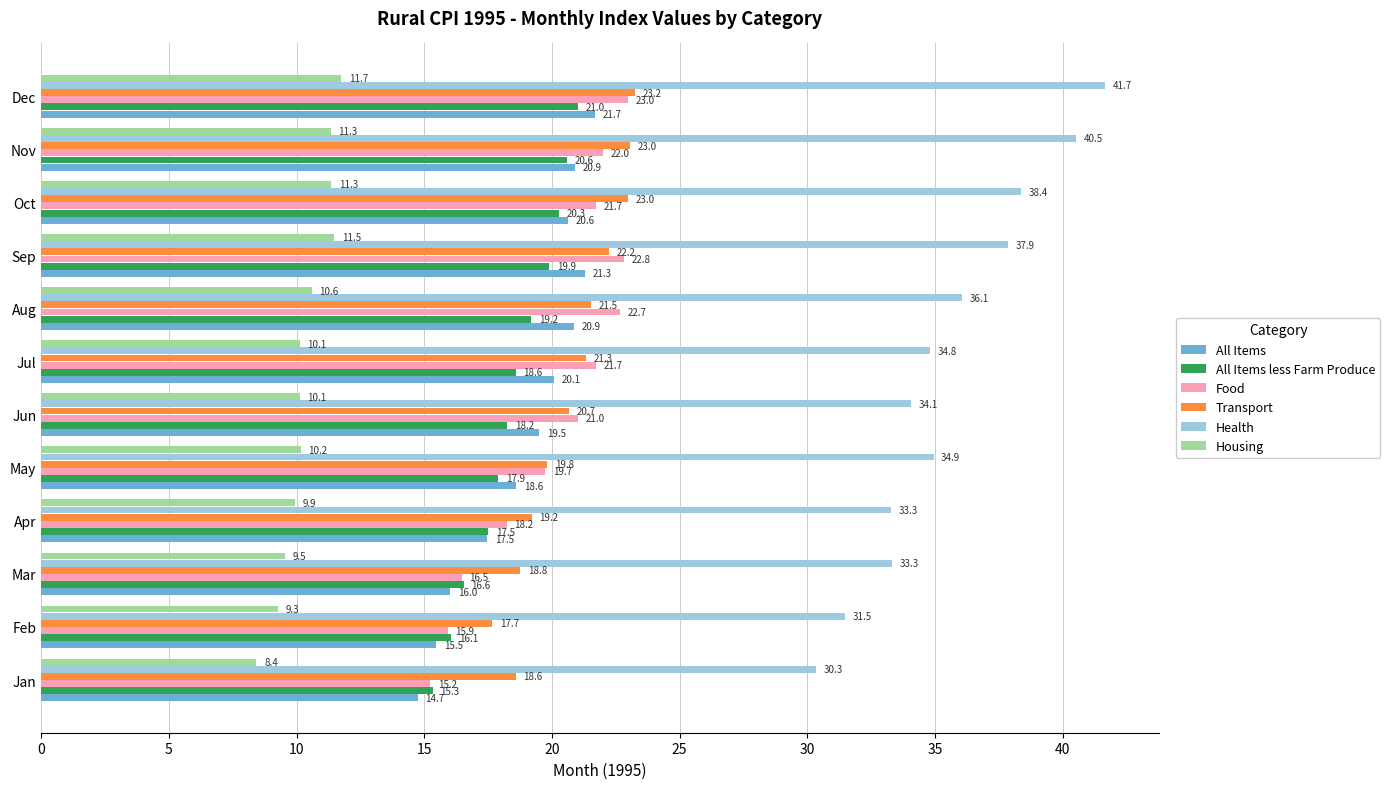

The Health series shows 30.3 at Jan. True or false?

True